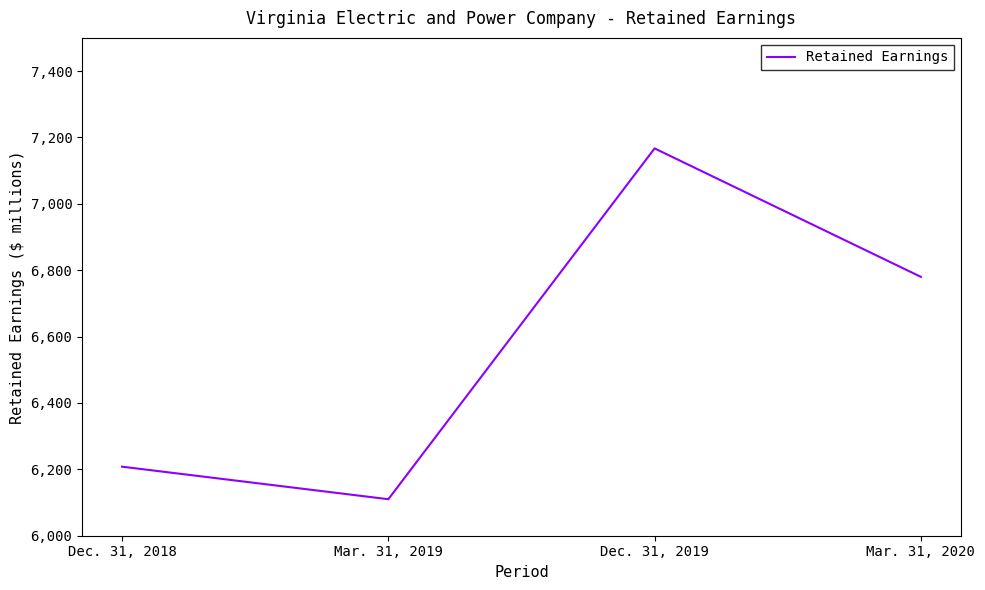

Is it true that the value at Dec. 31, 2019 is 10668?

False